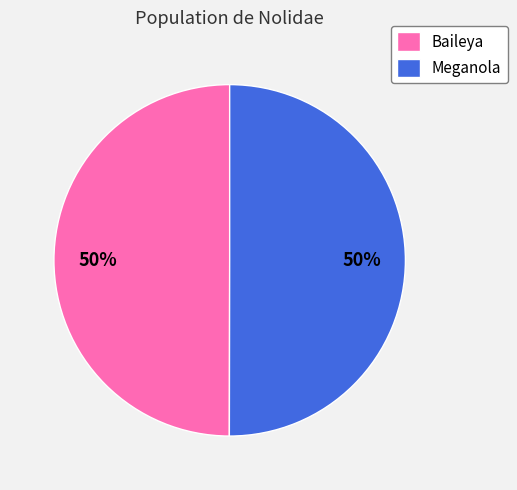

What percentage is the Meganola slice, to the nearest percent?

50%